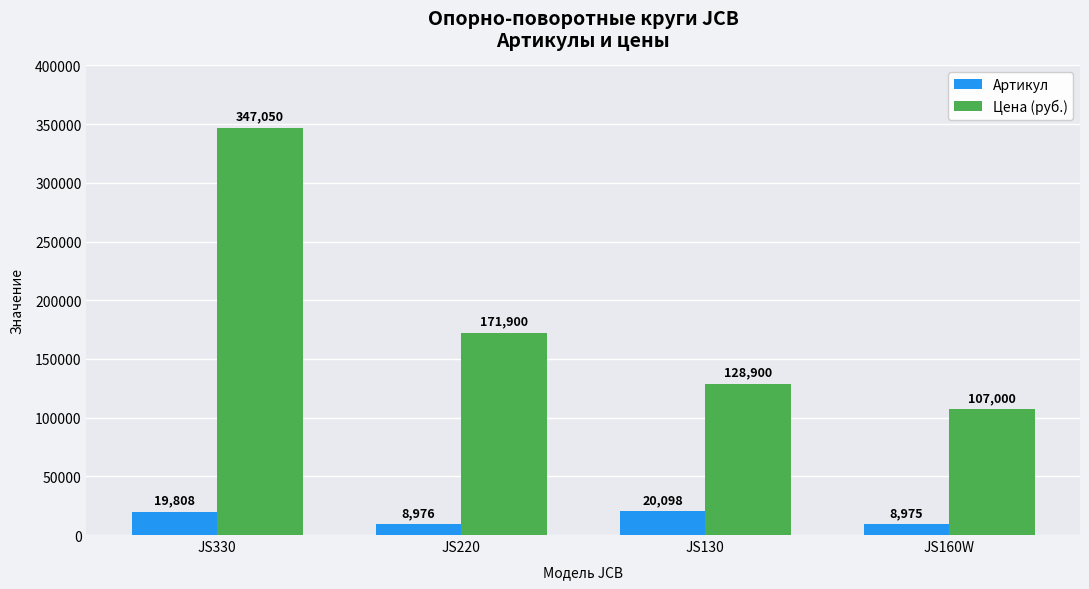

At which label does Цена (руб.) reach its minimum?

JS160W